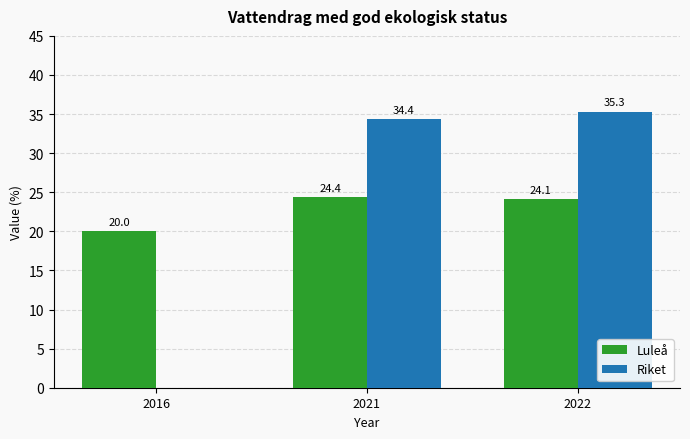

What is the change in value from 2016 to 2022?

+4.1